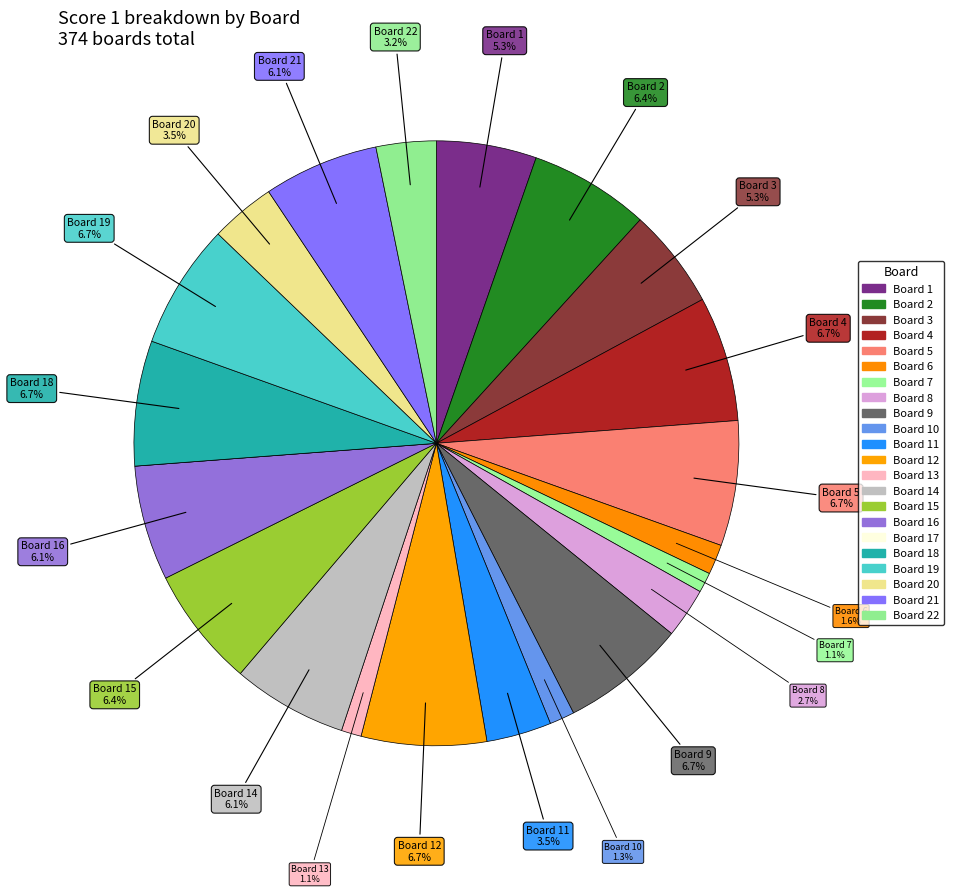

Count the number of slices in the pie.

22